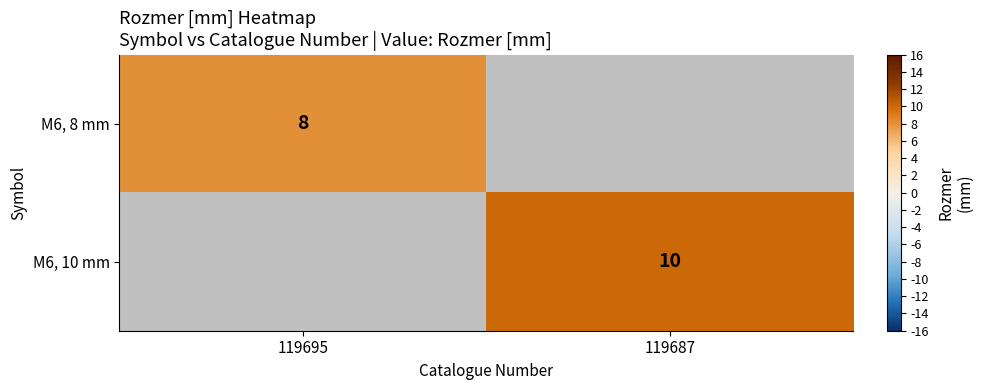

Is it true that M6, 8 mm equals 14 at 119695?

False